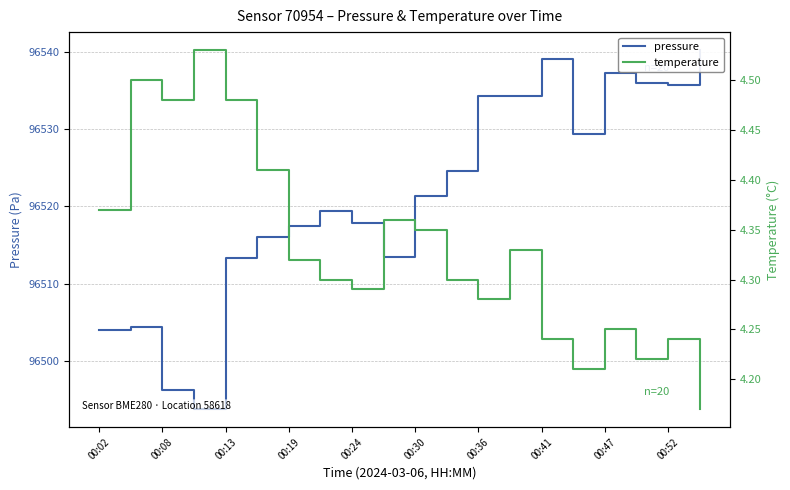

Is this an area chart (filled region under the line)?

No